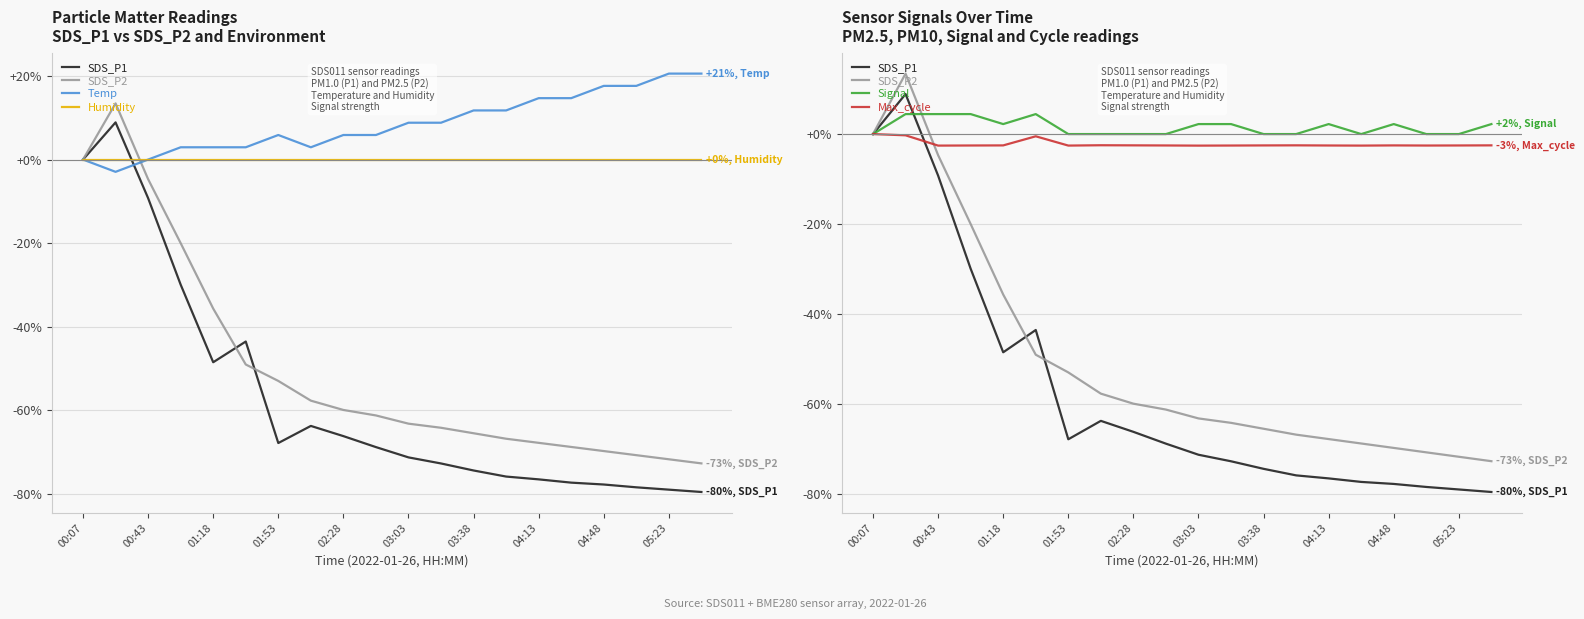

True or false: SDS_P1 has more than 0 interior local peaks.

True